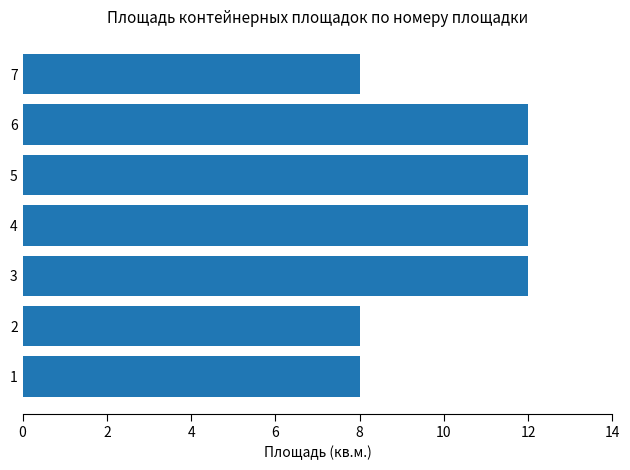

What is the minimum value shown in the chart?

8